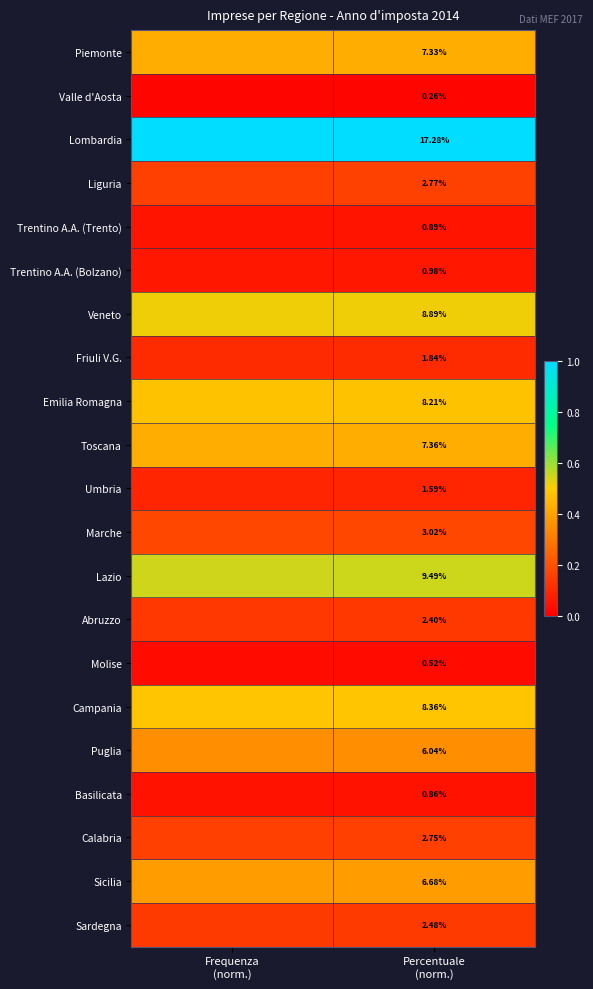

Is the value of Sardegna at Frequenza (norm.) greater than the value of Marche at Frequenza (norm.)?

No